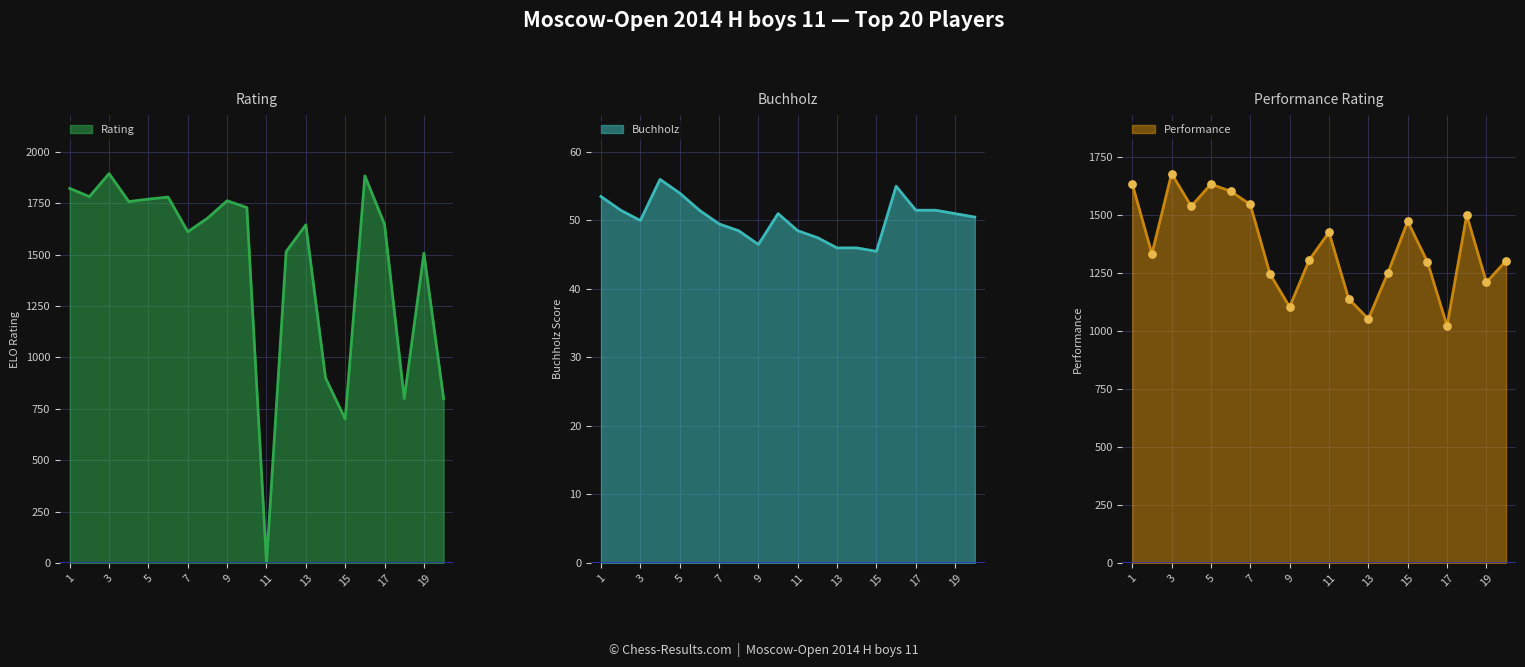

What are all the series names shown in the legend?

Rating, Buchholz, Performance